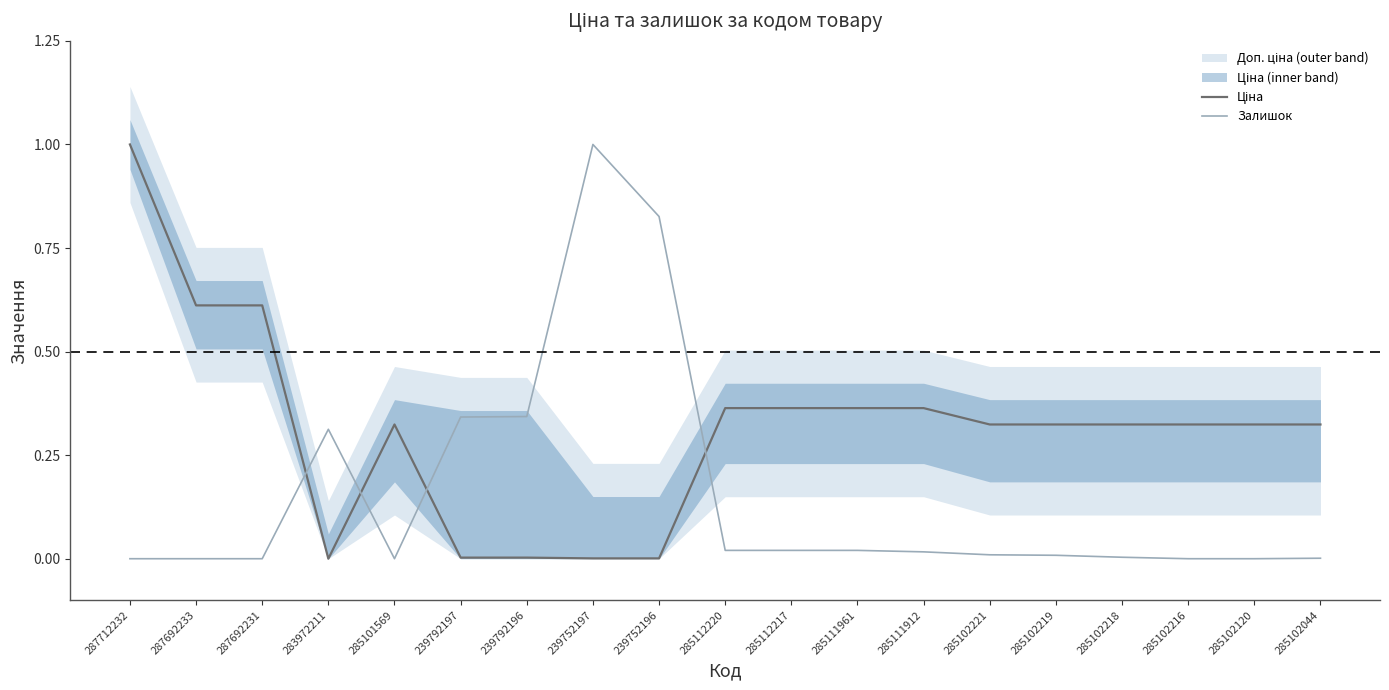

True or false: Залишок and Ціна cross at least once.

True